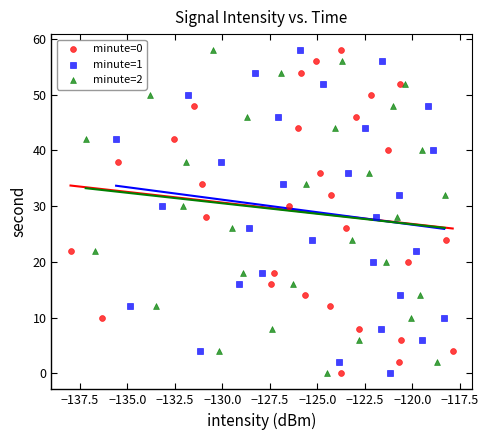

What are all the series names shown in the legend?

minute=0, minute=1, minute=2